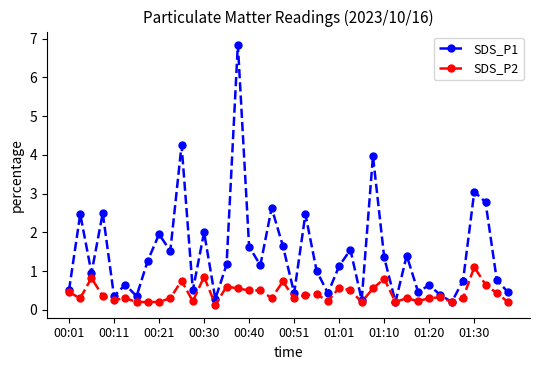

Which series has the largest total across all categories?

SDS_P1